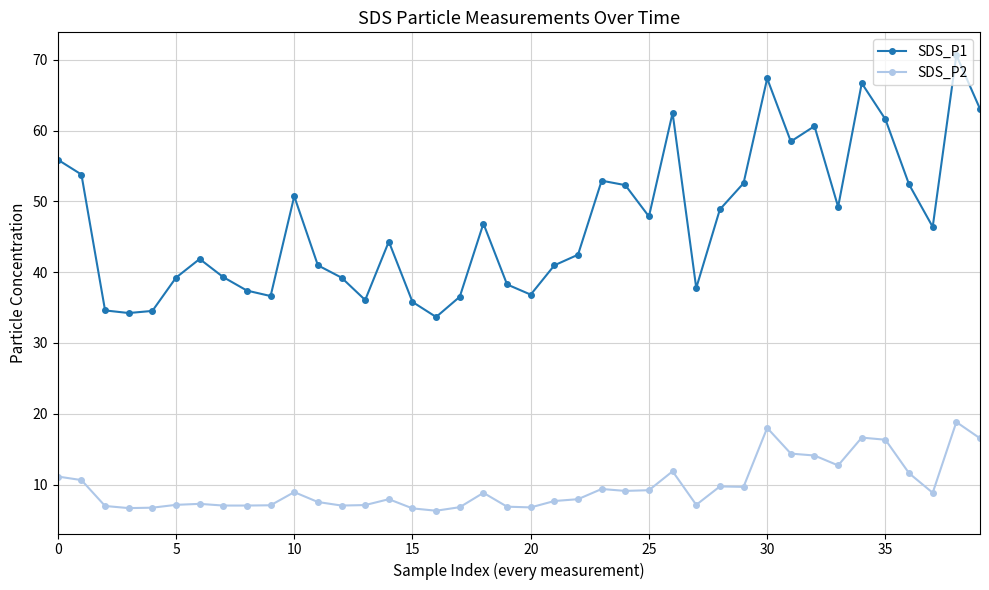

True or false: SDS_P1 has more than 1 interior local peaks.

True